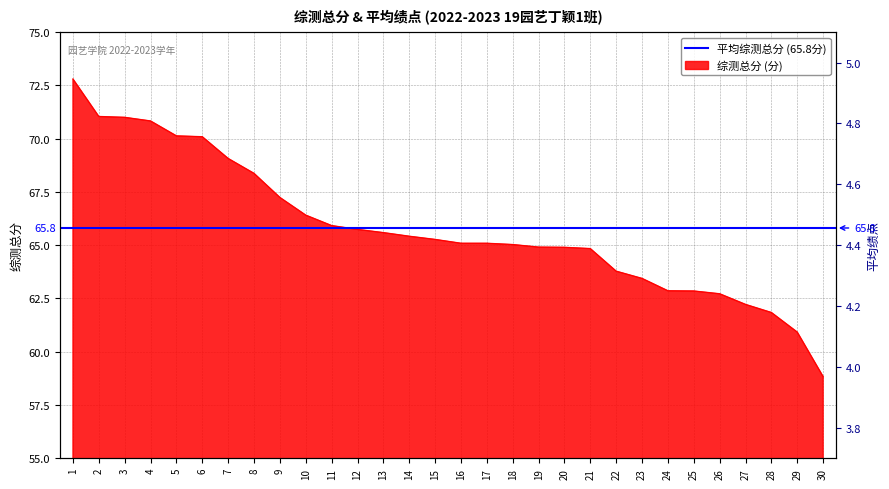

Rank the series by their maximum value, from highest to lowest.

综测总分, 平均绩点